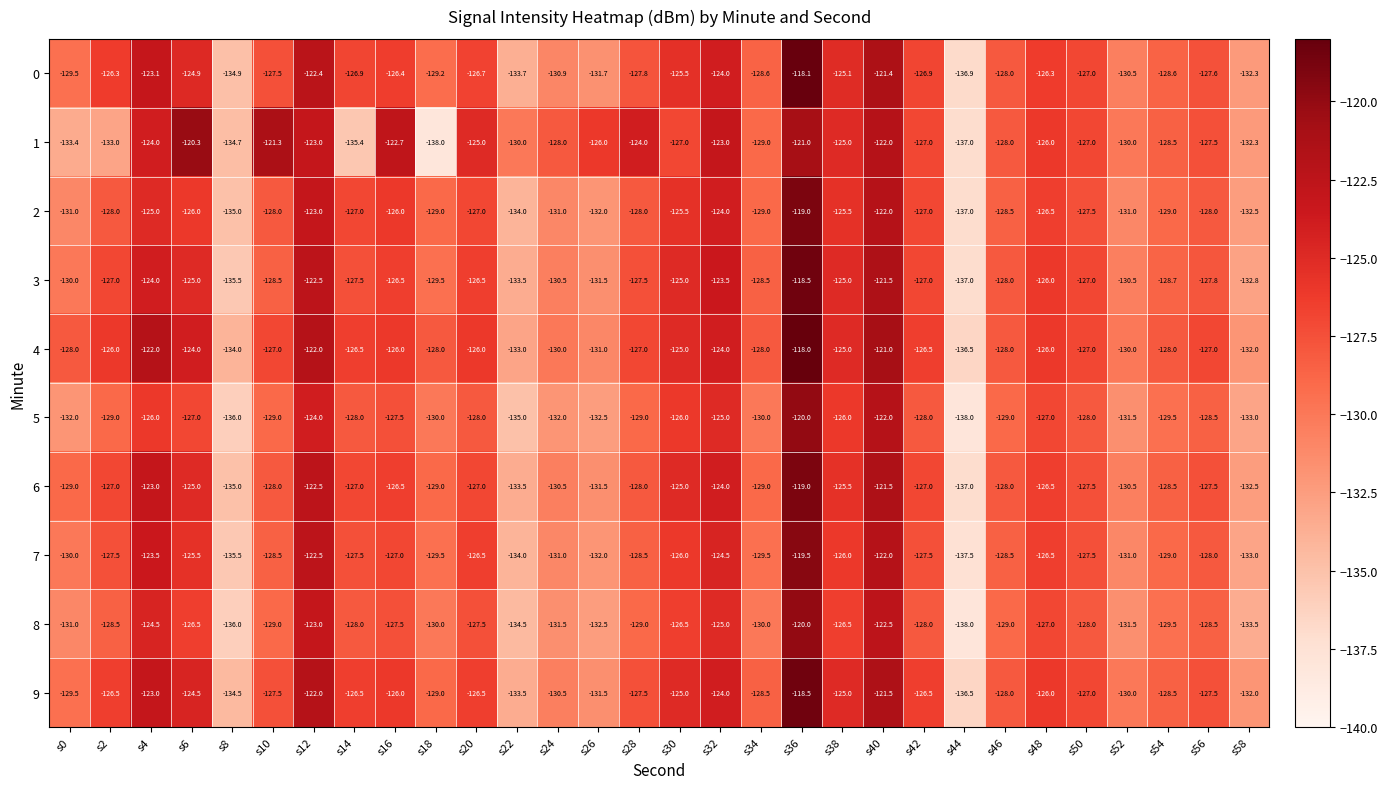

How many categories are shown in the chart?

30